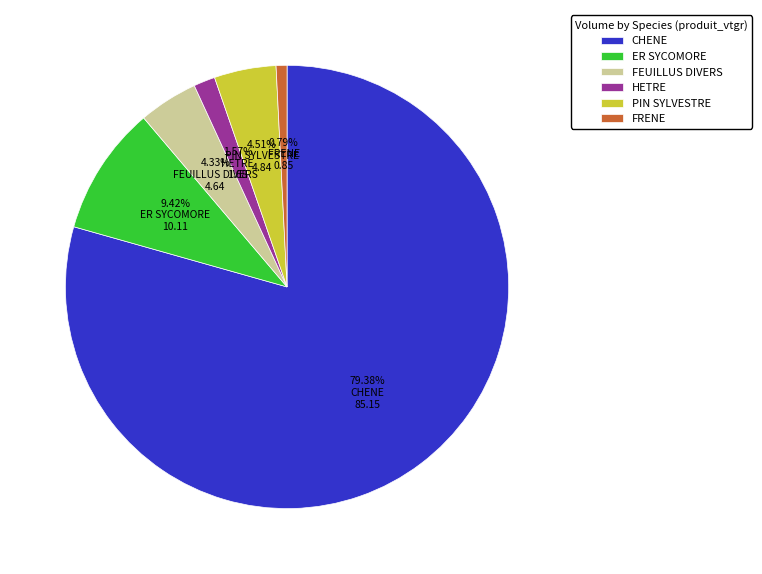

Does ER SYCOMORE represent more than half of the total?

No